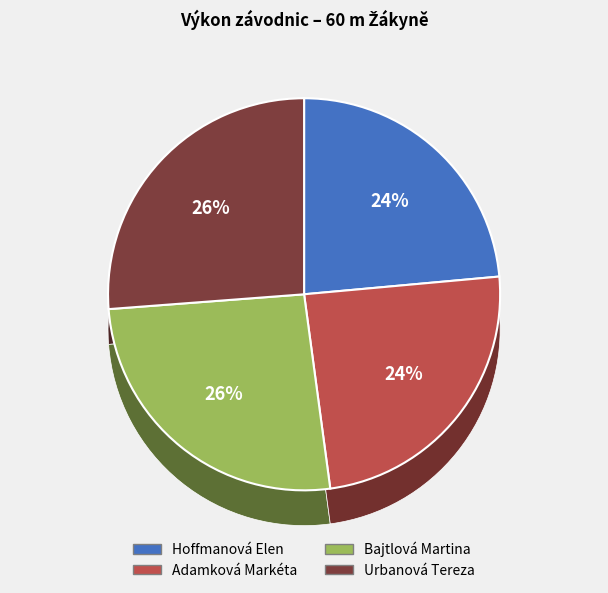

To the nearest percent, what percentage of the pie is Hoffmanová Elen?

24%